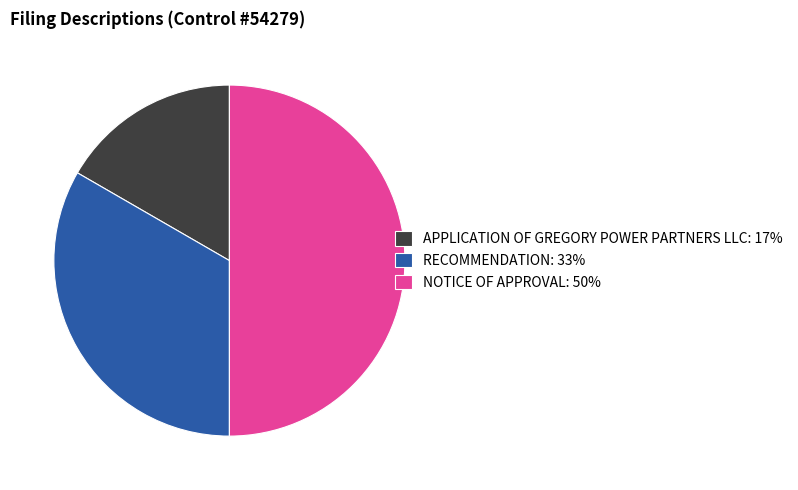

Does RECOMMENDATION: 33% account for over 50% of the chart?

No